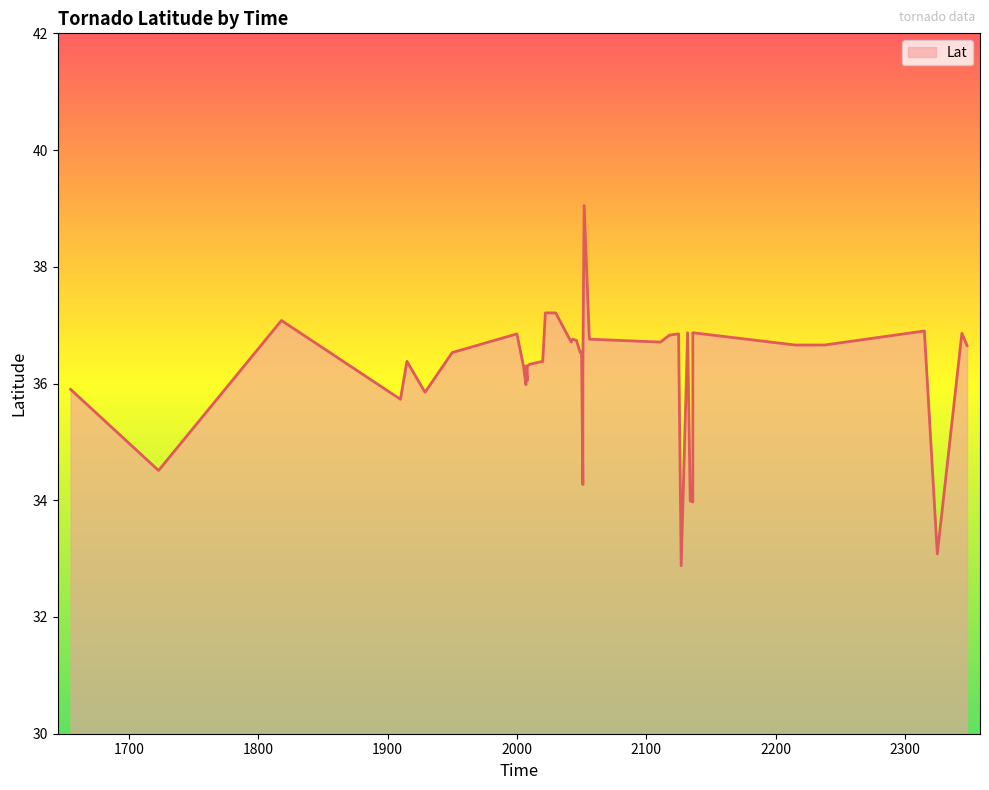

Count the number of values greater than 36.

30